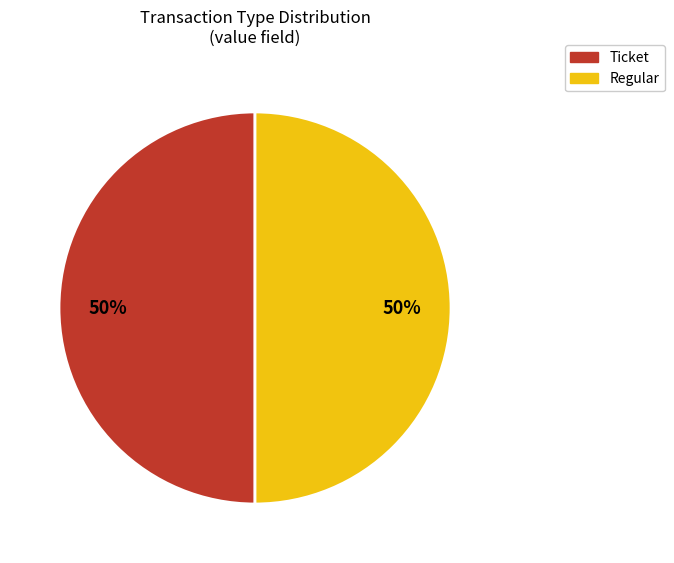

What is the ratio of the value at Ticket to the value at Regular?

1.0